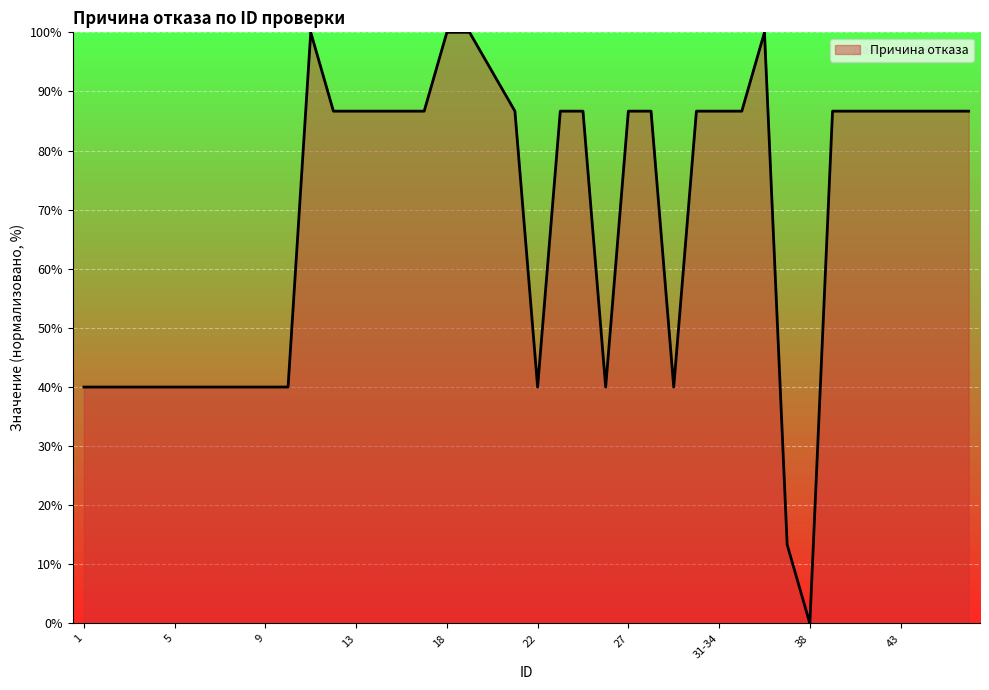

What is the difference between the maximum and minimum values?

100.0